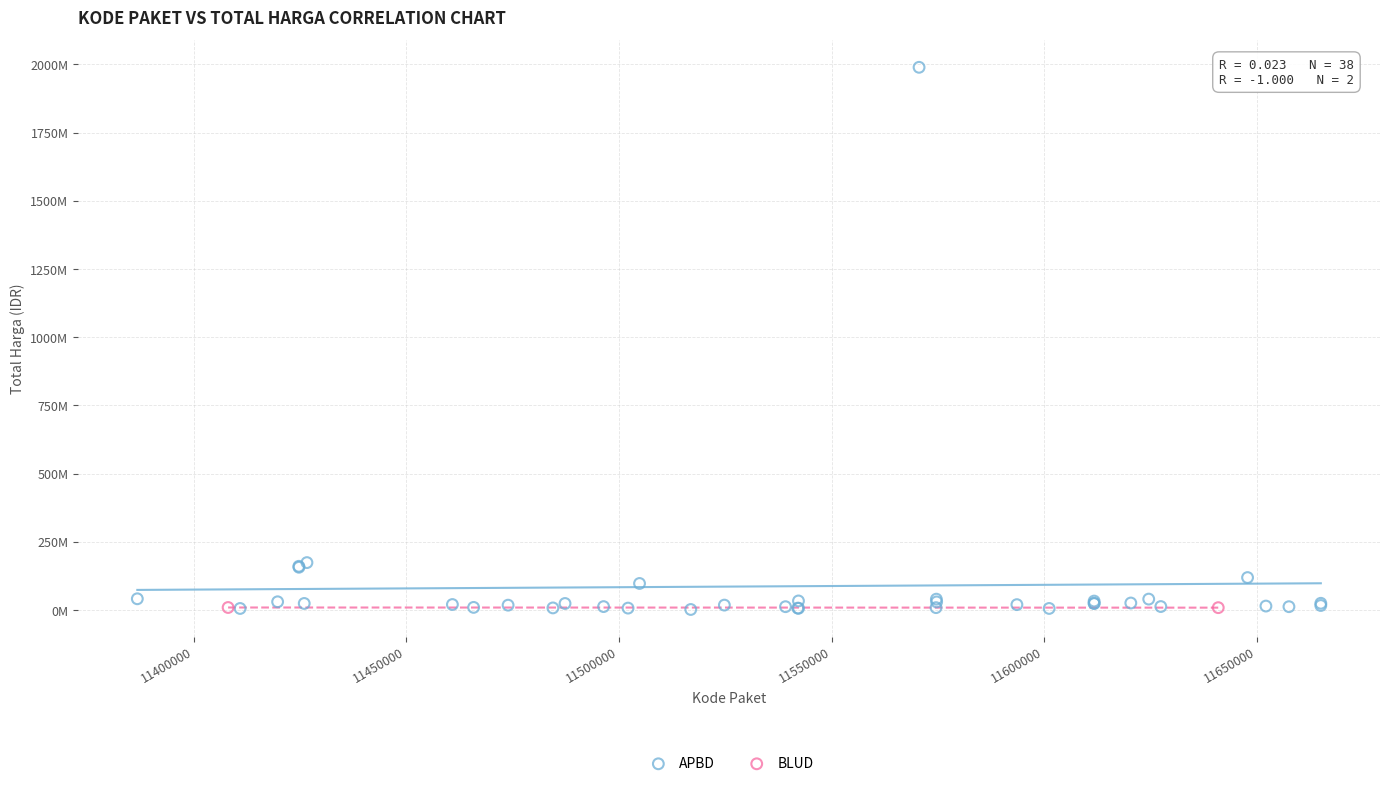

What are all the series names shown in the legend?

APBD, BLUD